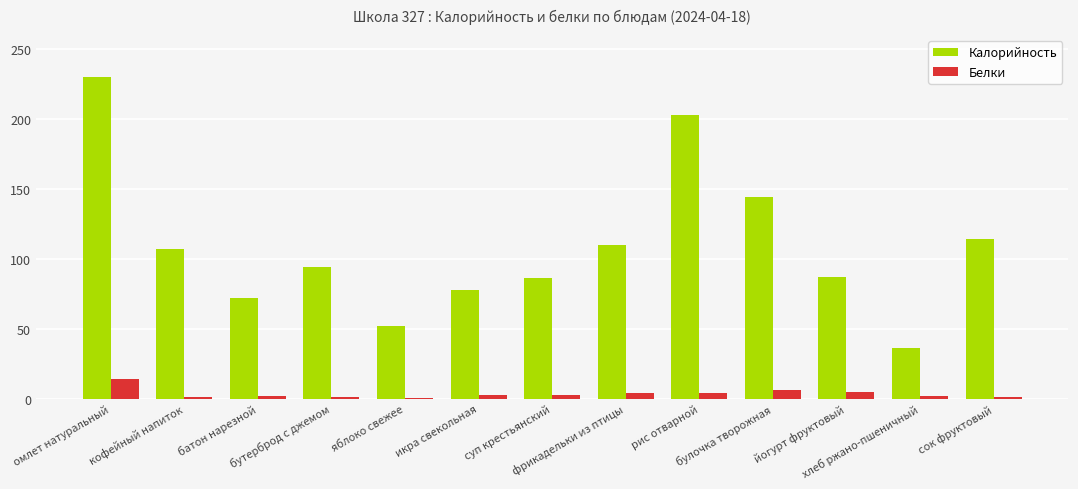

How many groups of bars are there?

13